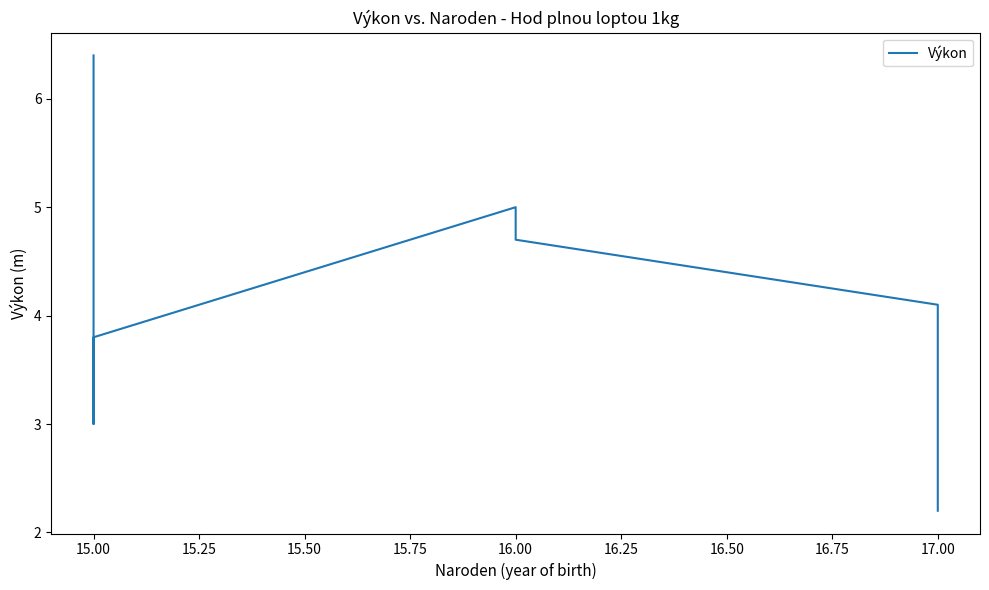

What is the value of the 3rd point from the left?

3.0